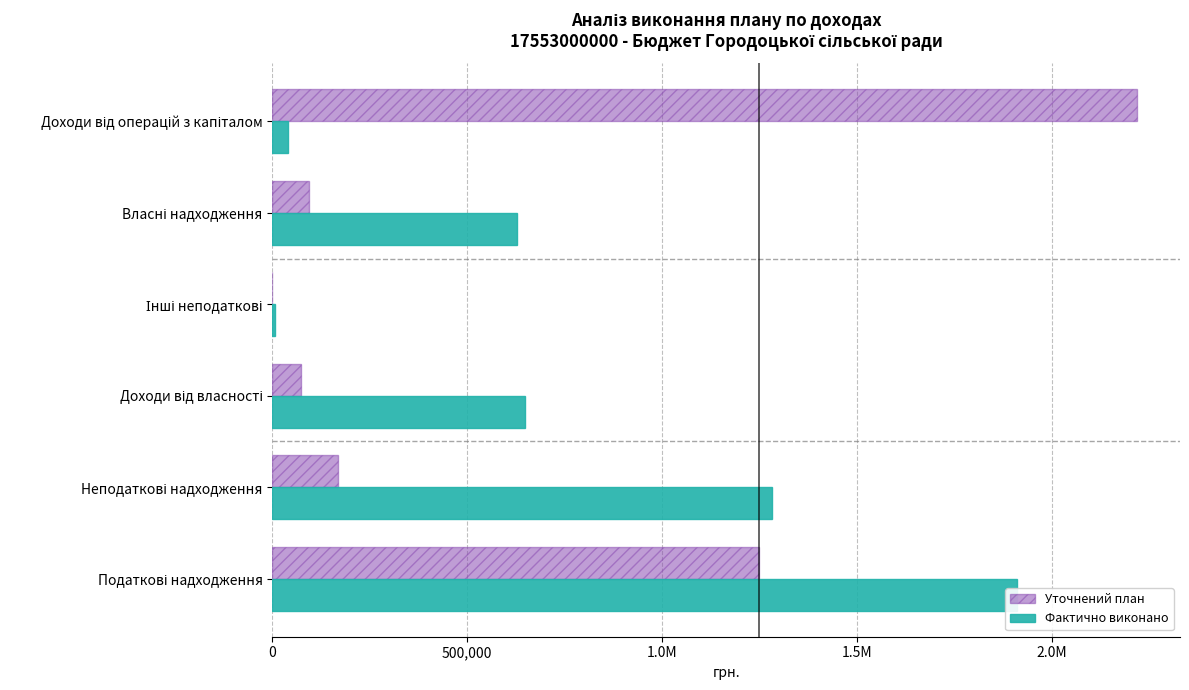

What is the average value of the Фактично виконано series?

752657.4